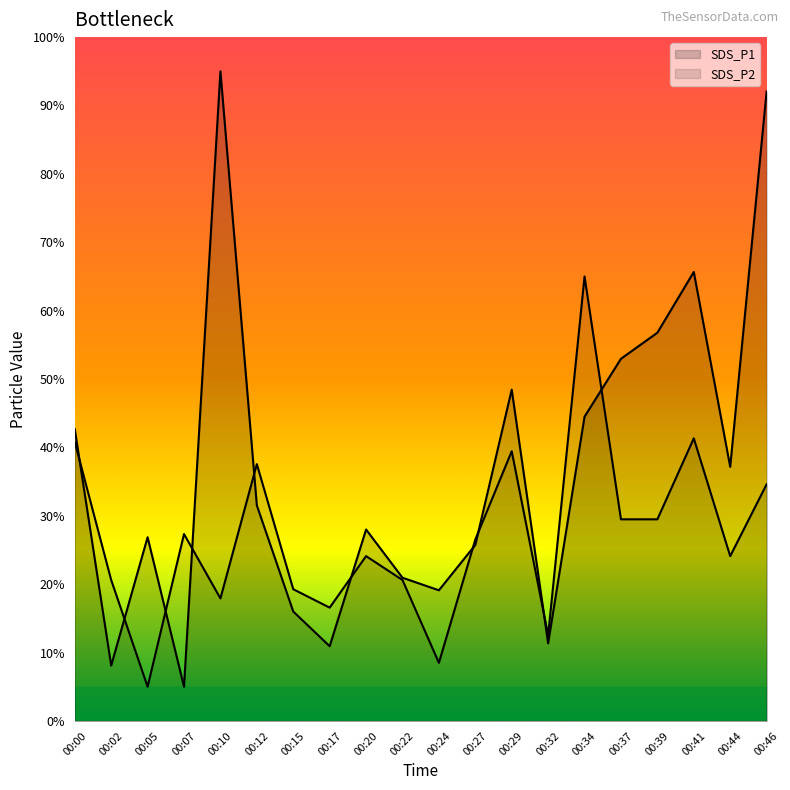

Between 00:39 and 00:05, which is larger?

00:39